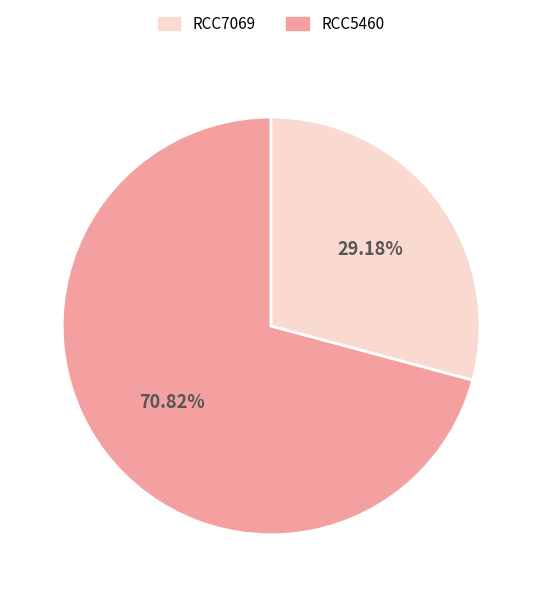

Does any single category account for the majority?

Yes